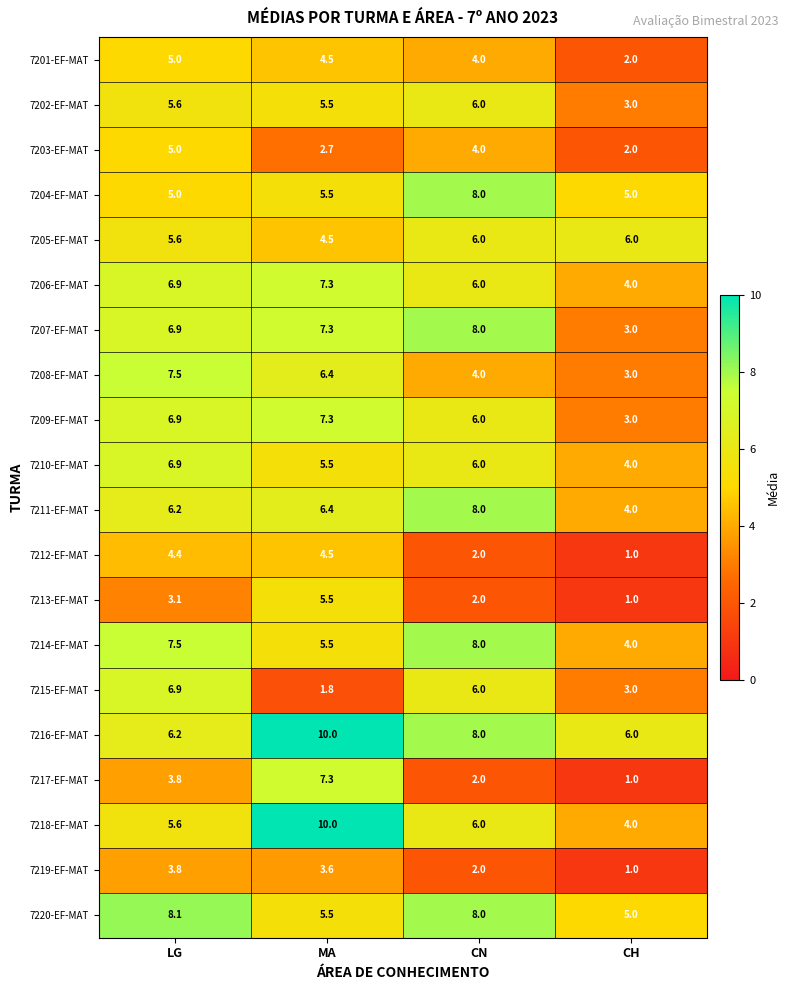

How many series are shown in this chart?

20